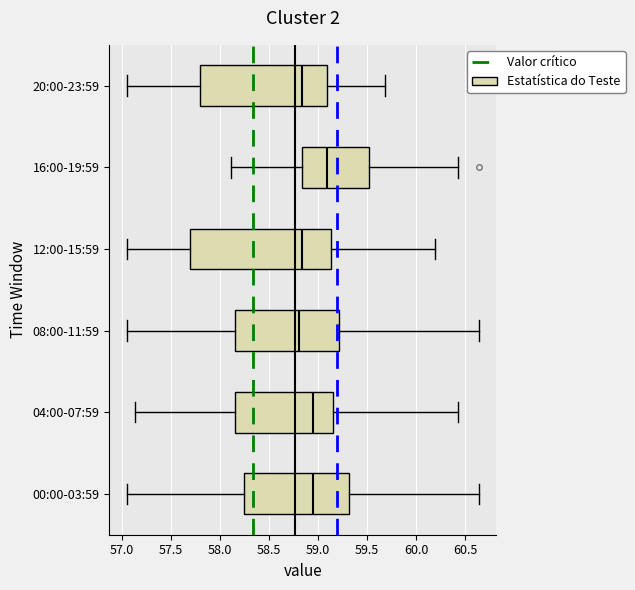

Reading bottom to top, read every box against the x-axis: the position of its median line, the range the box covers, and the ends of its whiskers. The values are not printed on the chart, so give them approximately, as read against the axis.

00:00-03:59: median 58.95, box 58.25 to 59.30, whiskers 57.05 to 60.65
04:00-07:59: median 58.95, box 58.15 to 59.15, whiskers 57.15 to 60.45
08:00-11:59: median 58.80, box 58.15 to 59.20, whiskers 57.05 to 60.65
12:00-15:59: median 58.85, box 57.70 to 59.15, whiskers 57.05 to 60.20
16:00-19:59: median 59.10, box 58.85 to 59.50, whiskers 58.10 to 60.45
20:00-23:59: median 58.85, box 57.80 to 59.10, whiskers 57.05 to 59.70